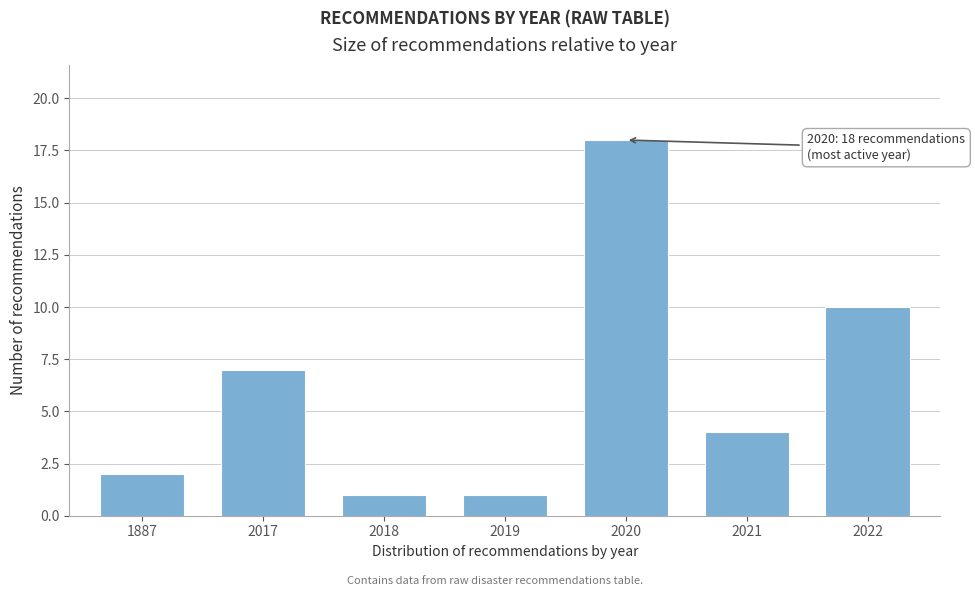

Reading left to right, what are all the values shown in this chart?

2	7	1	1	18	4	10